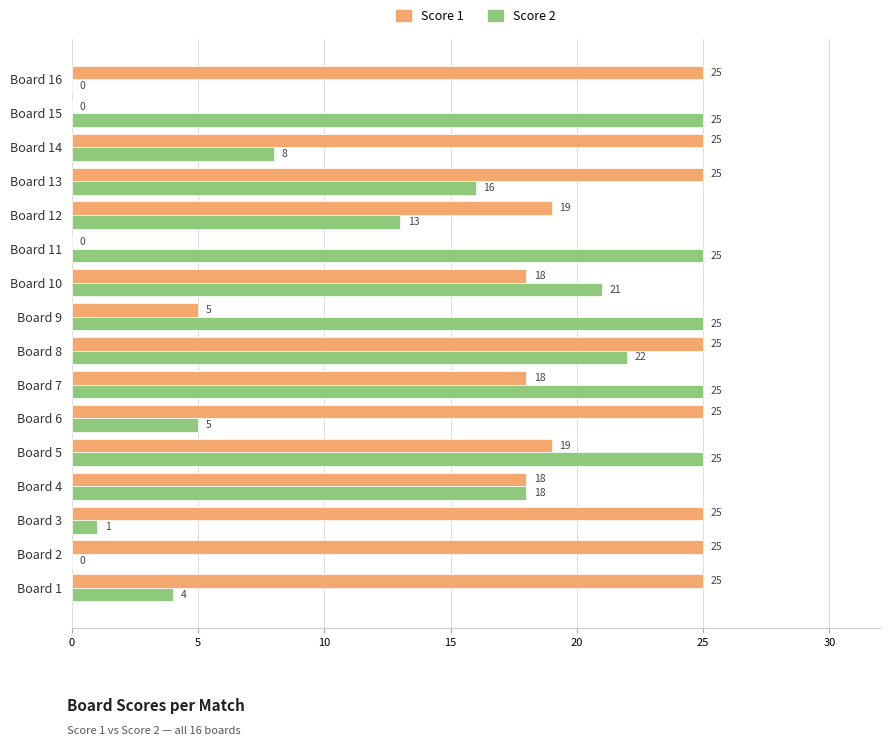

Between Board 13 and Board 15, which series saw the biggest shift?

Score 1